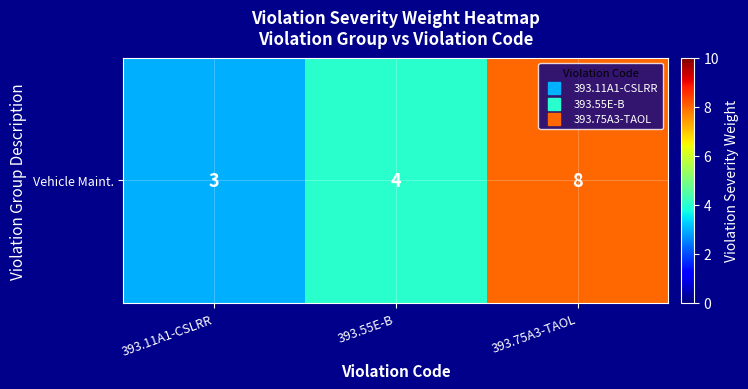

Reading right to left, what are all the values shown in this chart?

393.75A3-TAOL=8	393.55E-B=4	393.11A1-CSLRR=3